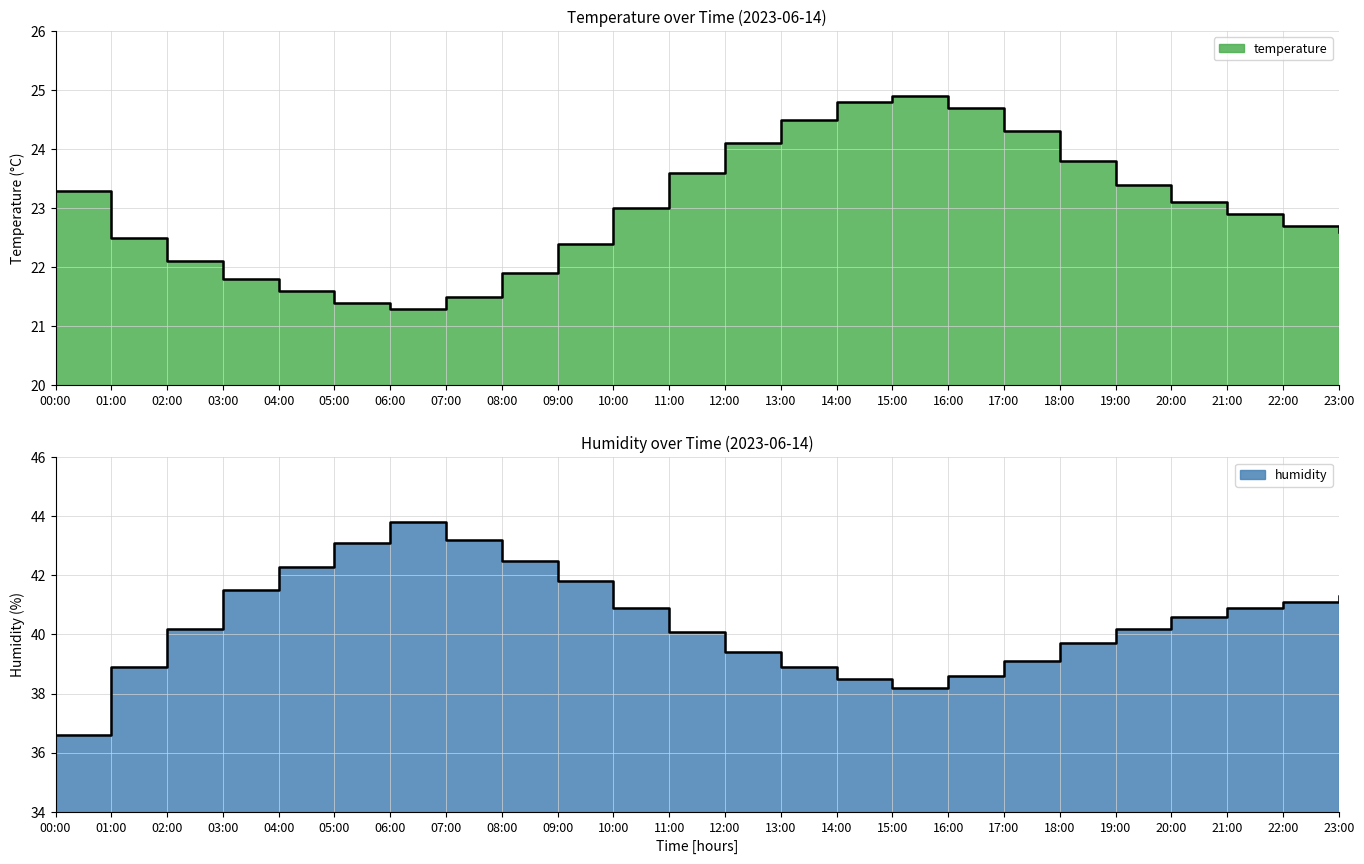

At which label is humidity closest to 40?

11:00